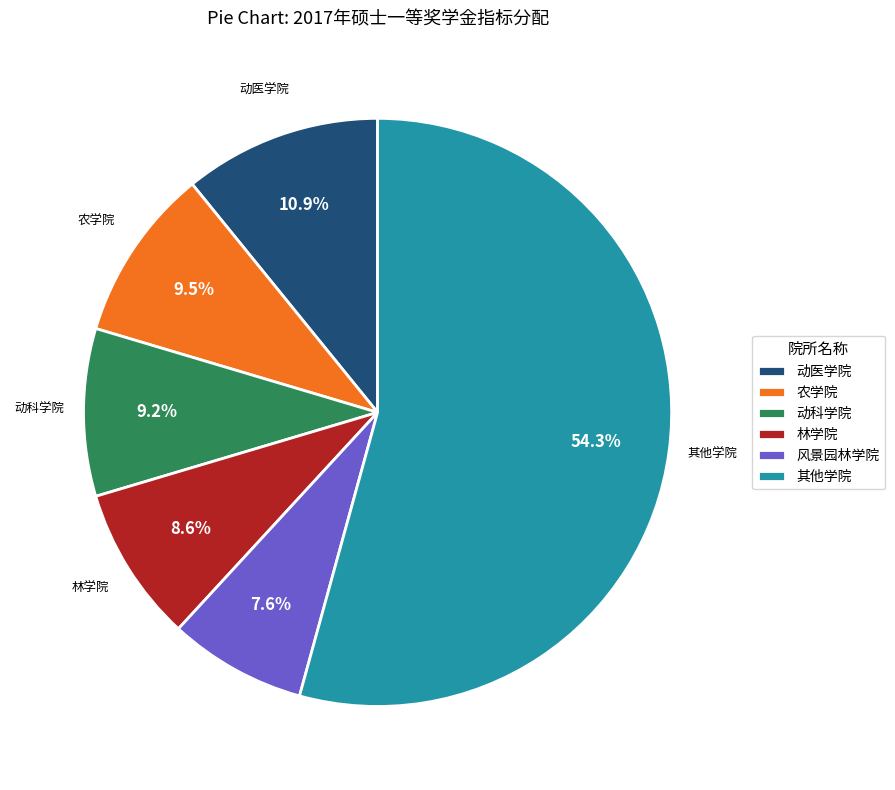

Combined, what portion of the pie is 林学院 and 其他学院?

62.8%